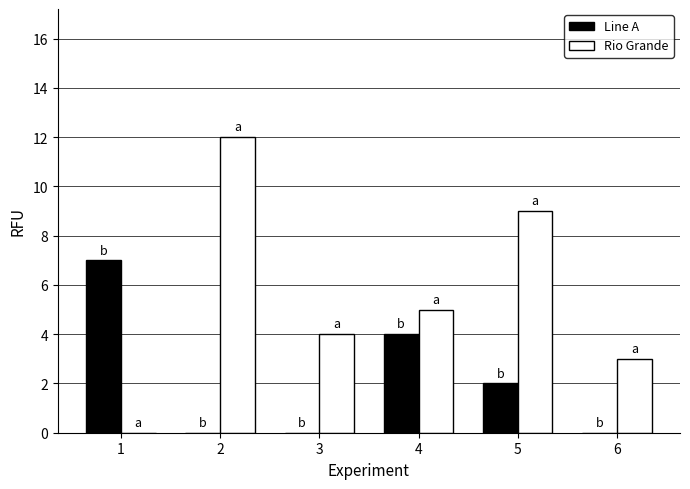

What is the maximum value shown in the chart?

12